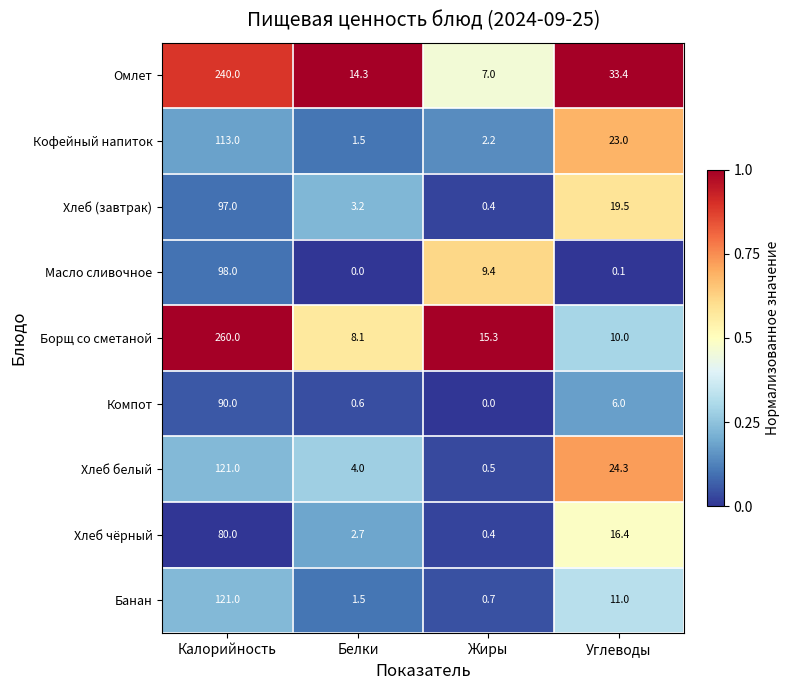

The value of Хлеб чёрный at Калорийность is 47.1. True or false?

False